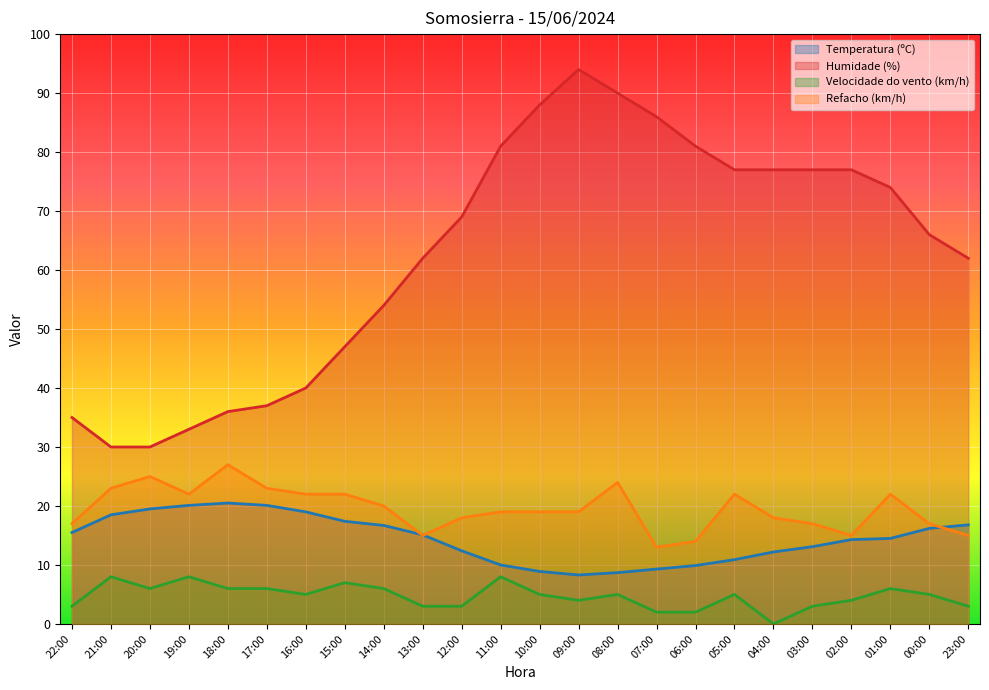

Is the value of Humidade (%) at 19:00 greater than the value of Velocidade do vento (km/h) at 18:00?

Yes